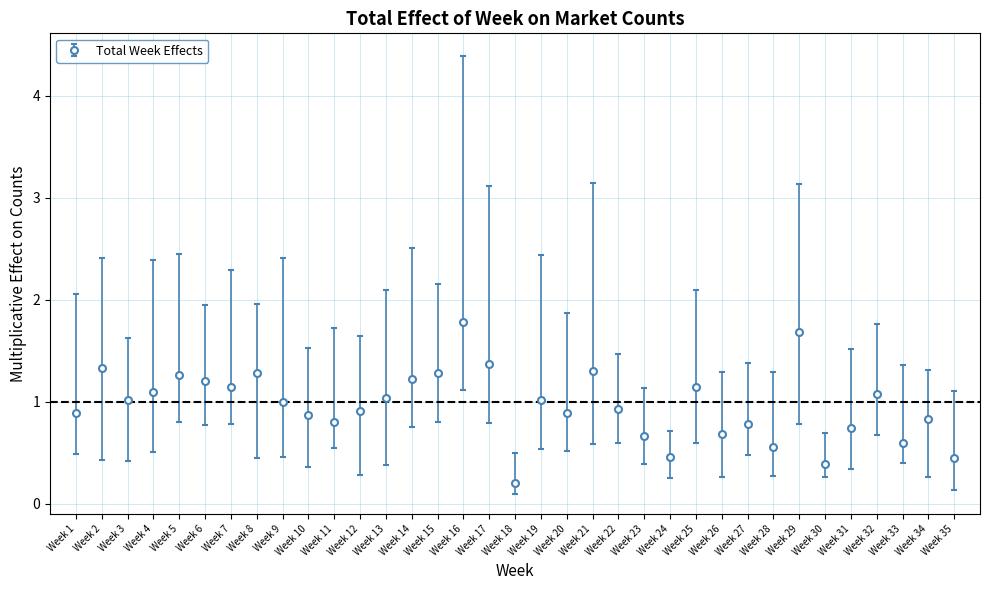

Between Week 25 and Week 26, which is larger?

Week 25